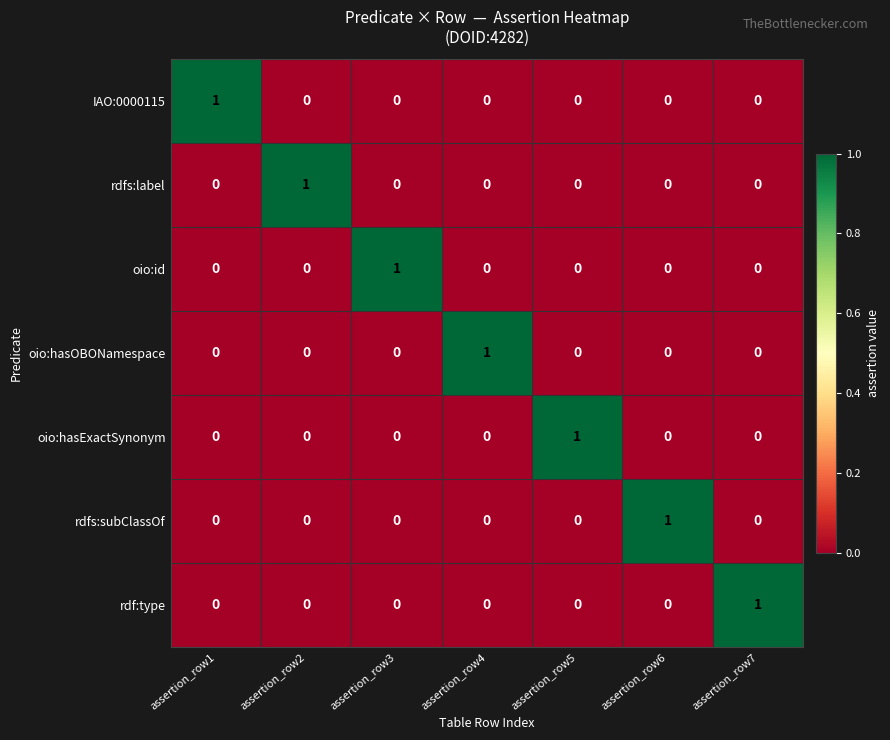

At how many categories does at least one series exceed 0?

7